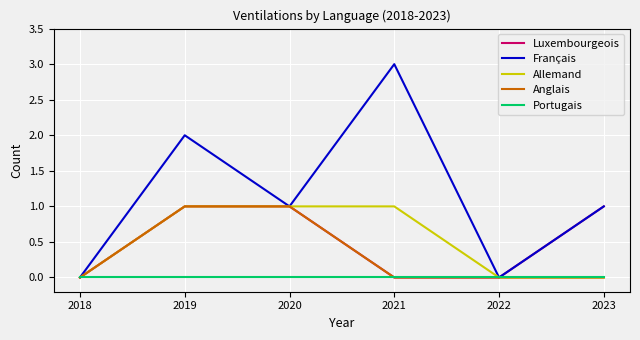

What are all the series names shown in the legend?

Luxembourgeois, Français, Allemand, Anglais, Portugais